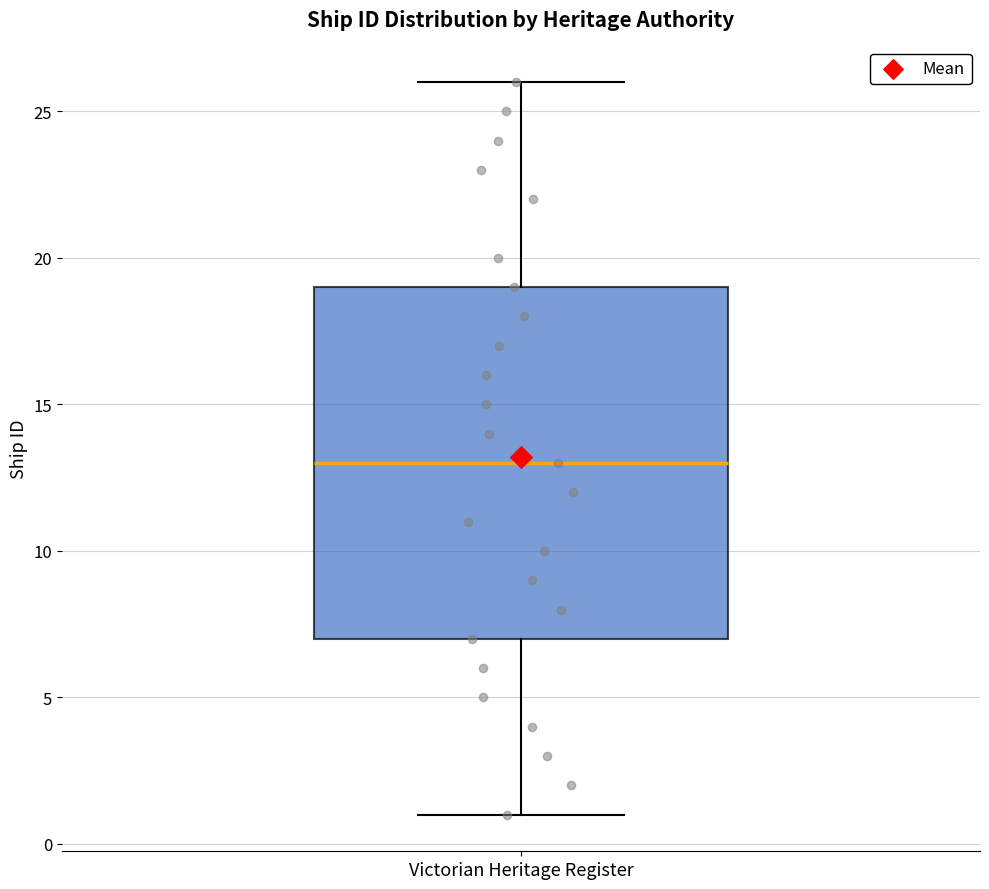

Transcribe this box plot: give where the median line is, the range the box spans, and where the two whiskers end, as read against the y-axis. The values are not printed on the chart, so give them approximately, as read against the axis.

median 13, box 7 to 19, whiskers 1 to 26